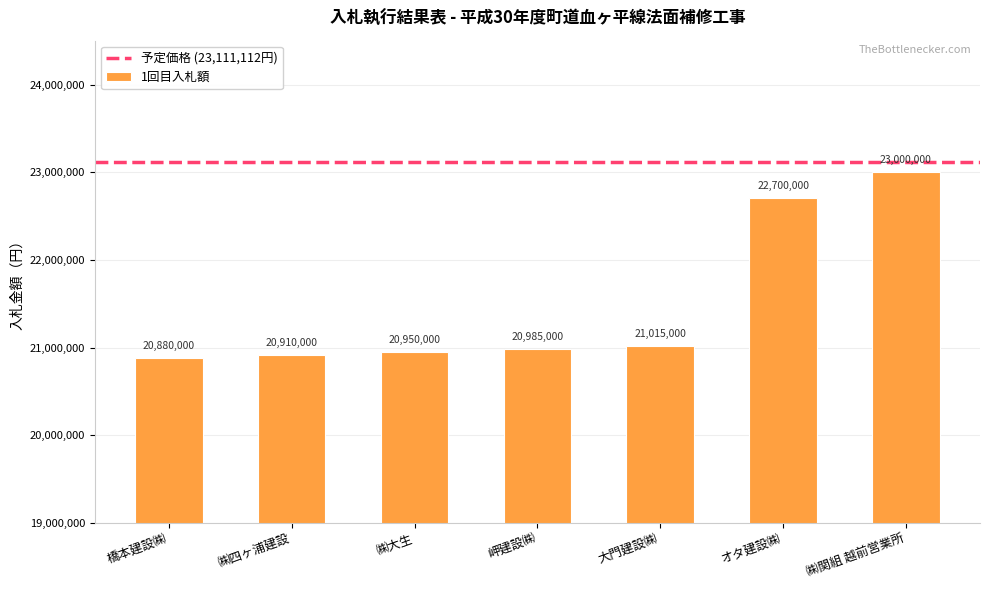

What is the label of the 5th bar from the left?

大門建設㈱